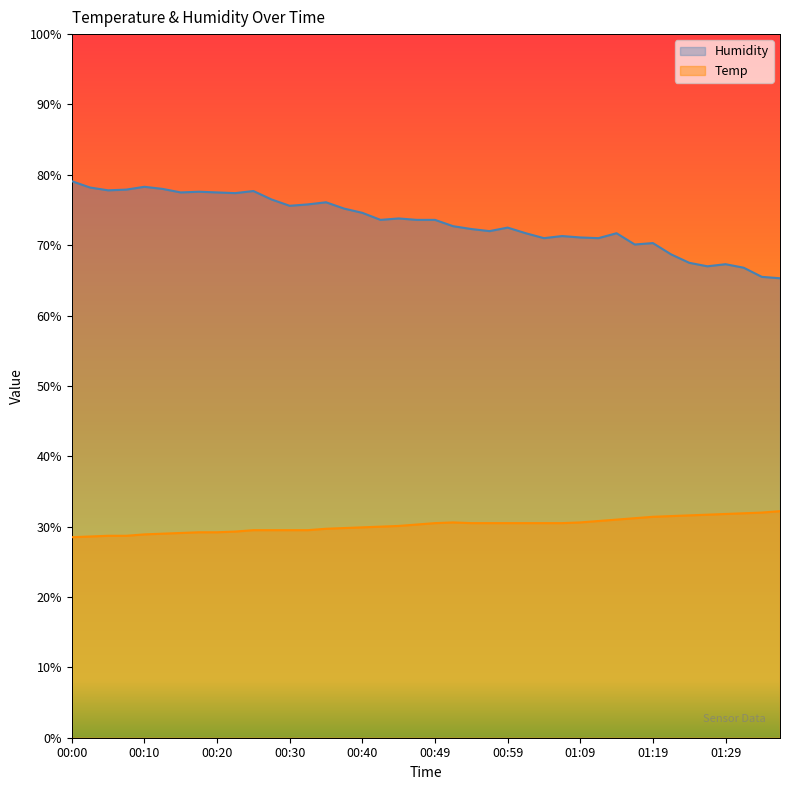

Which series has the largest range (max minus min)?

Humidity